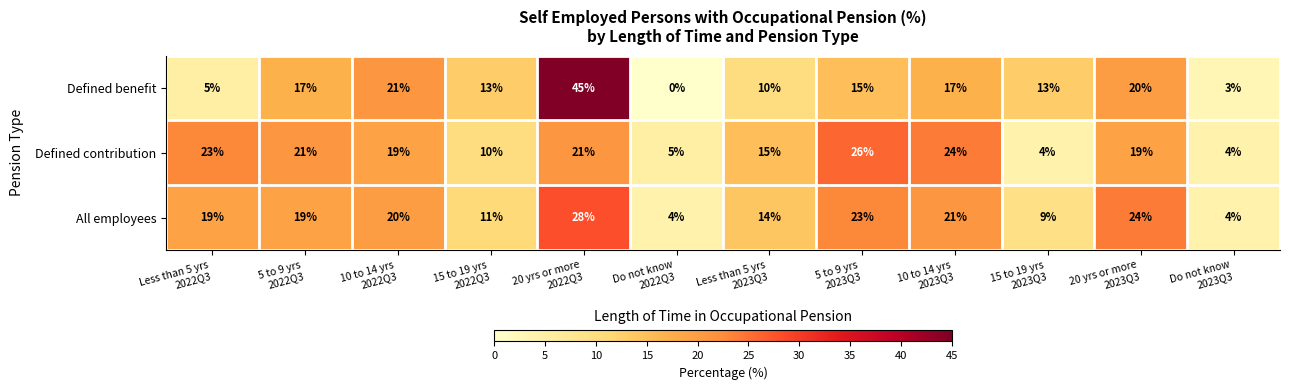

What is the total value across all series at 20 yrs or more
2022Q3?

94